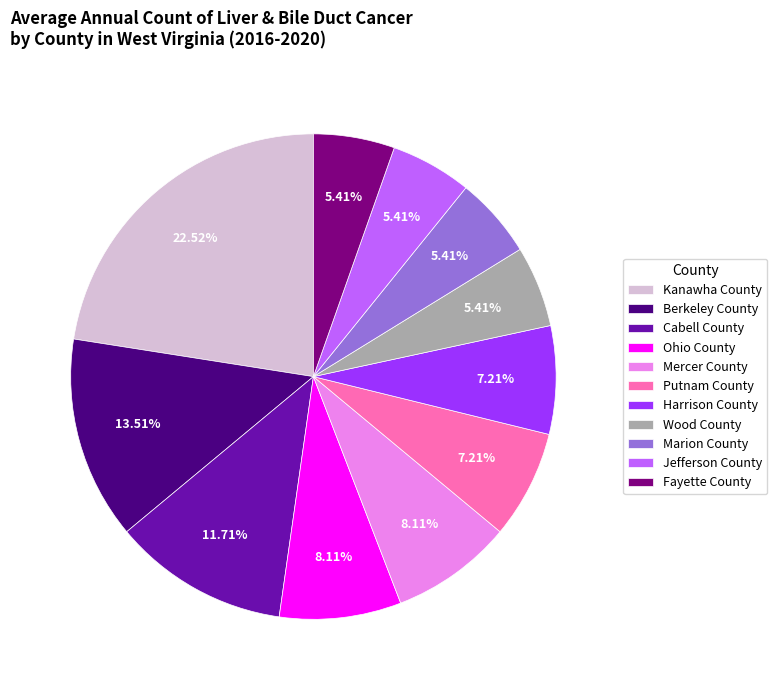

Approximately how many times larger is the value at Marion County compared to Wood County?

1.0